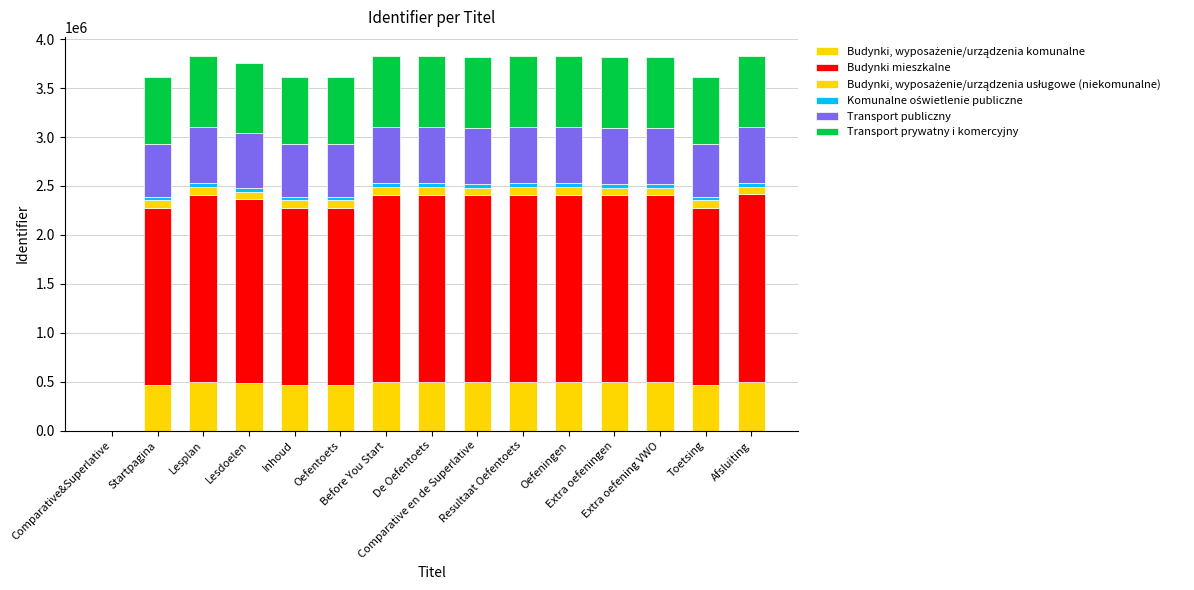

What is the total value across all series at Oefeningen?

3827532.0